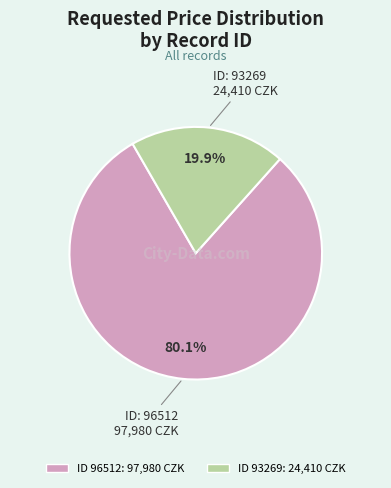

Is there any slice that represents more than half of the pie?

Yes